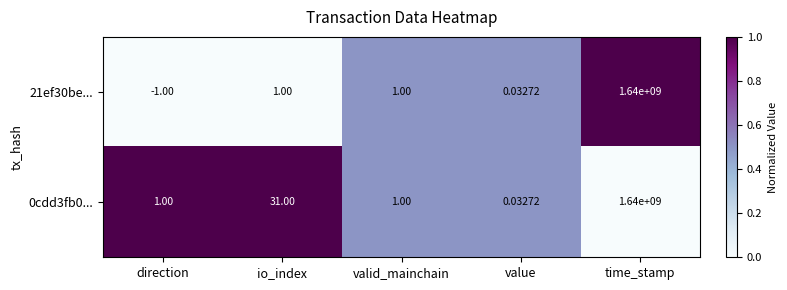

How many data points does each series have?

5